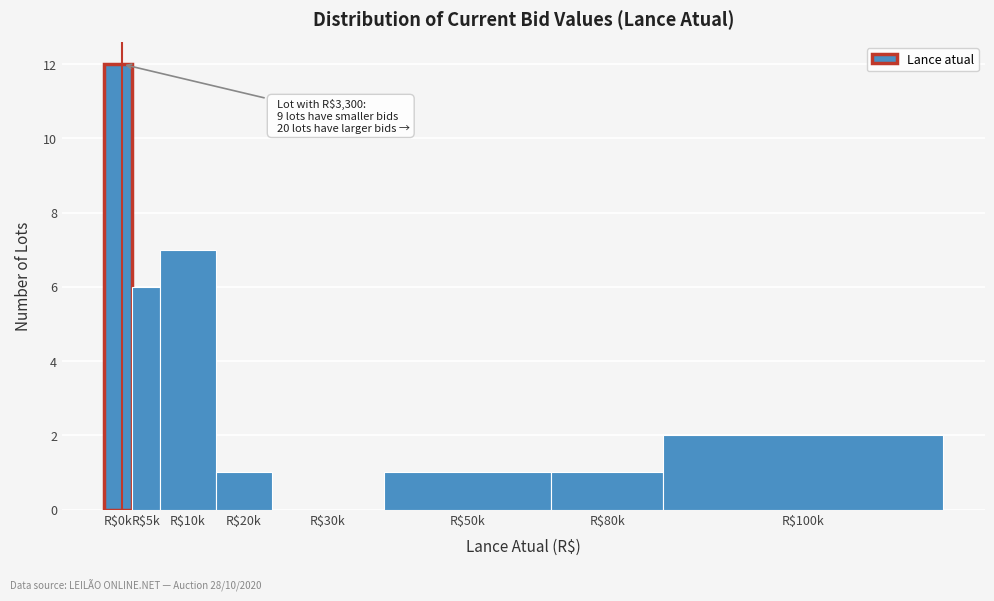

Read the value at R$10k.

7